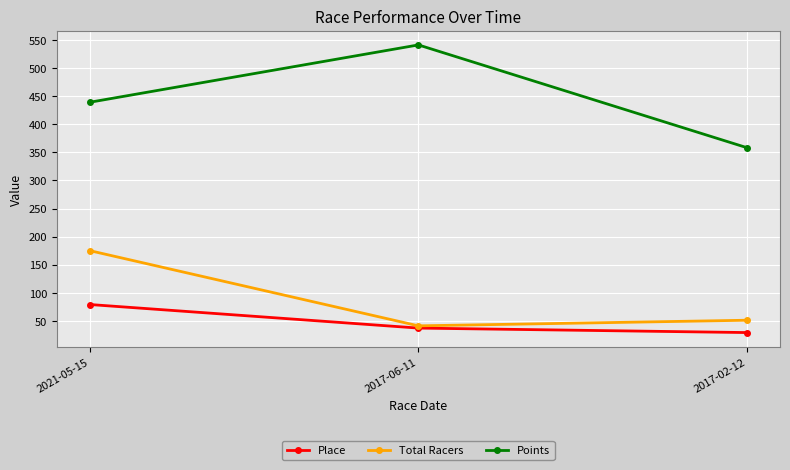

Count the Place values in the range 29 to 79.

3